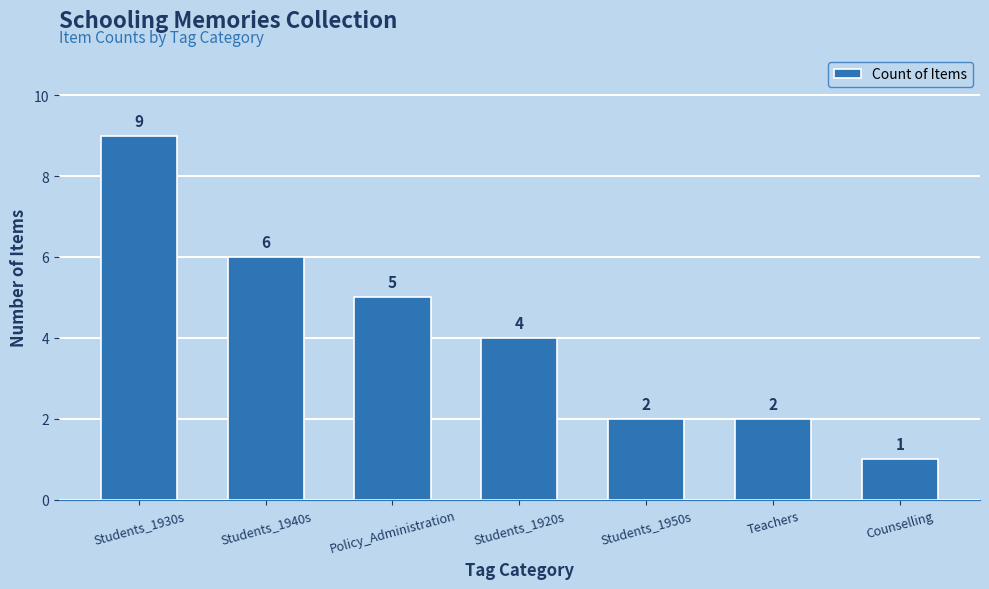

What is the label of the 3rd bar from the left?

Policy_Administration